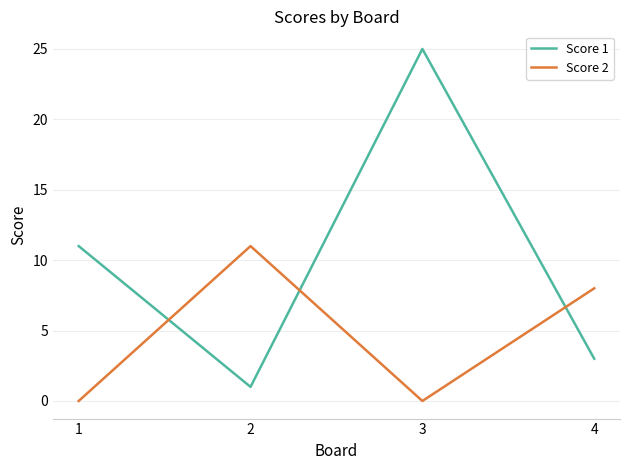

How many lines are shown in the chart?

2